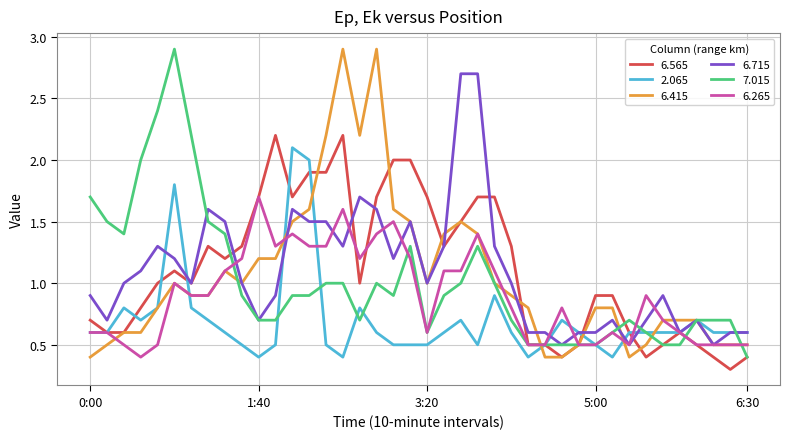

What is the lowest value of the 6.565 series?

0.3